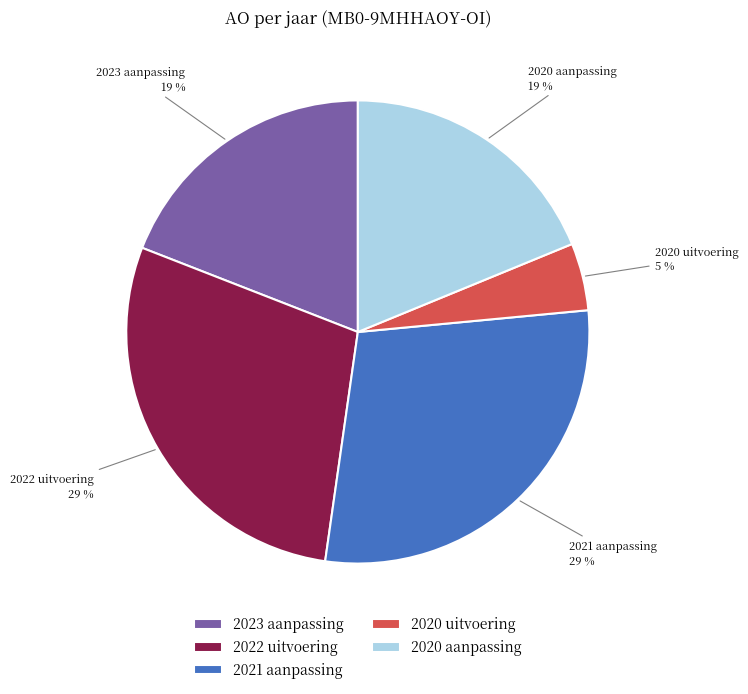

To the nearest percent, what is the difference between the 2023 aanpassing and 2021 aanpassing slice percentages?

10%